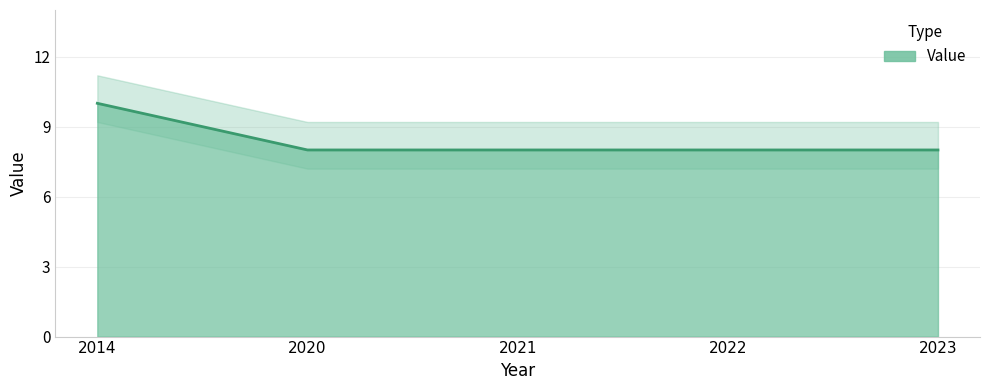

Reading left to right, what are all the values shown in this chart?

10	8	8	8	8